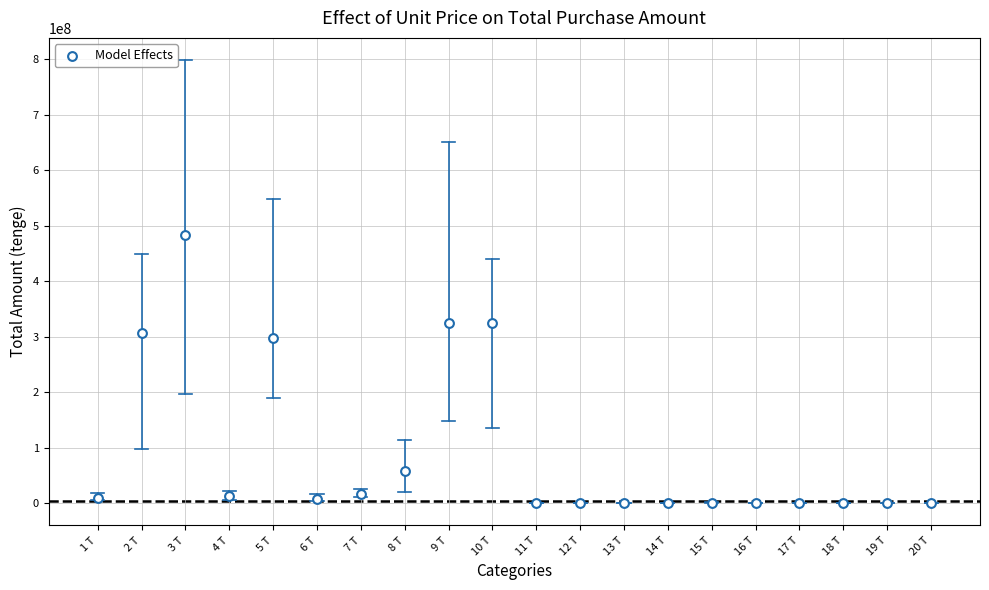

What Y value in the scatter plot is closest to 241873242?

296948718.0